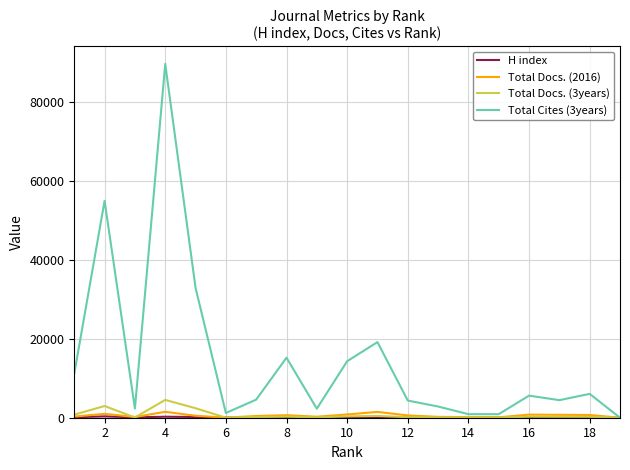

Which series has the largest total across all categories?

Total Cites (3years)